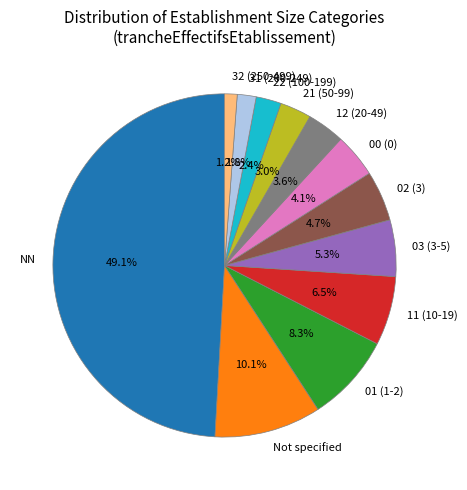

Does 32 (250-499) account for over 50% of the chart?

No